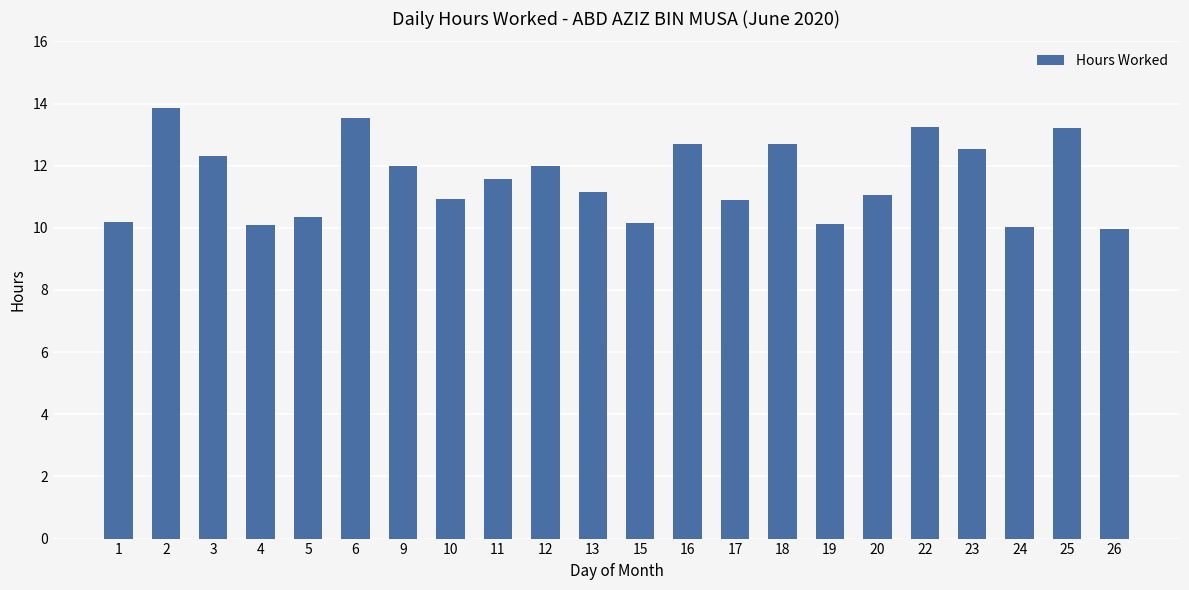

At which category does the chart reach its peak across all series?

2